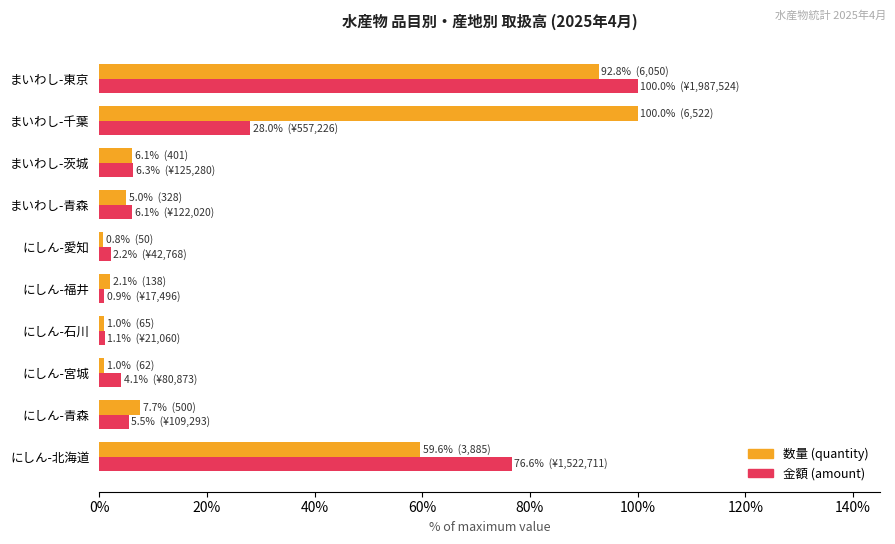

What are all the series names shown in the legend?

数量 (quantity), 金額 (amount)